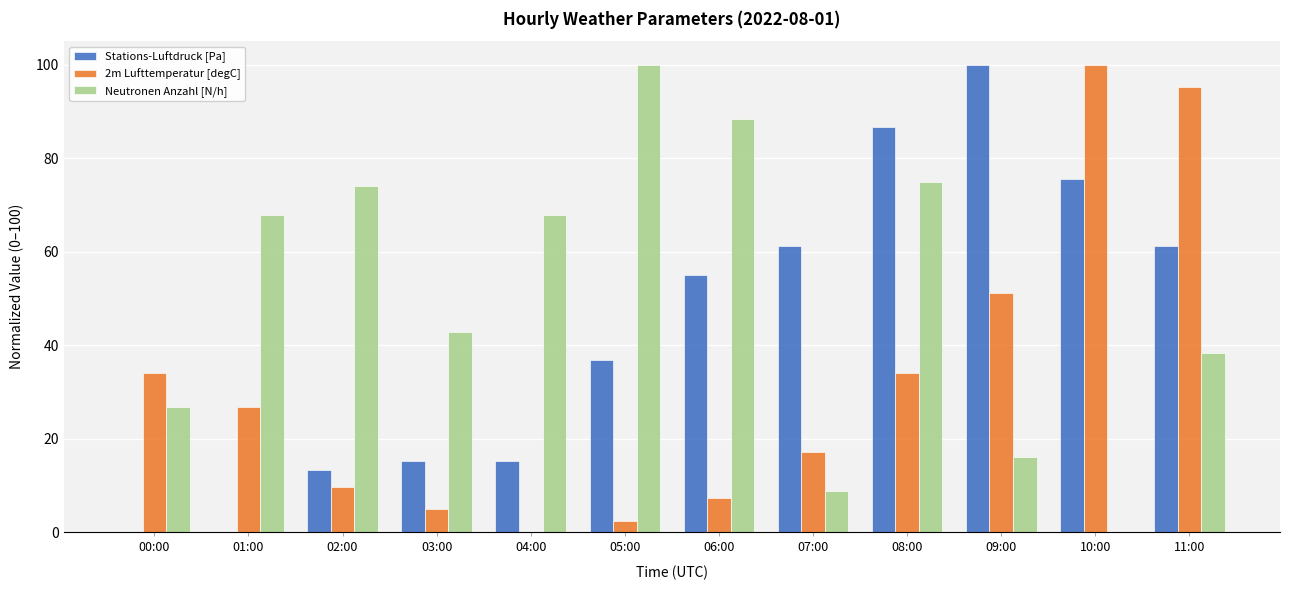

What is the approximate value of 2m Lufttemperatur [degC] at 11:00?

95.1